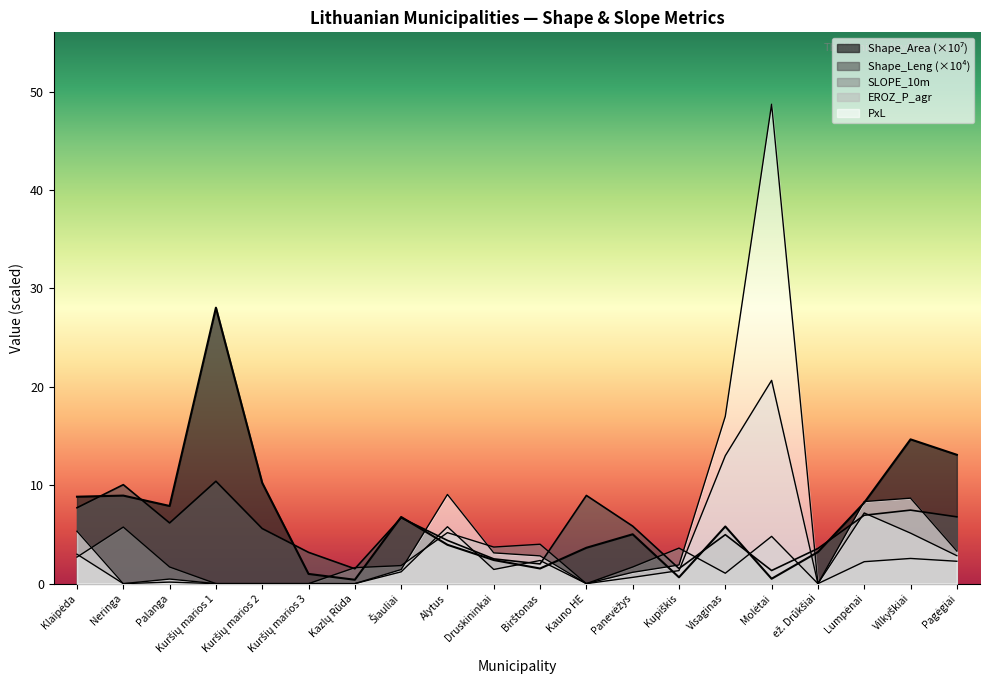

In Shape_Area, how many points are higher than both neighbors (excluding endpoints)?

6